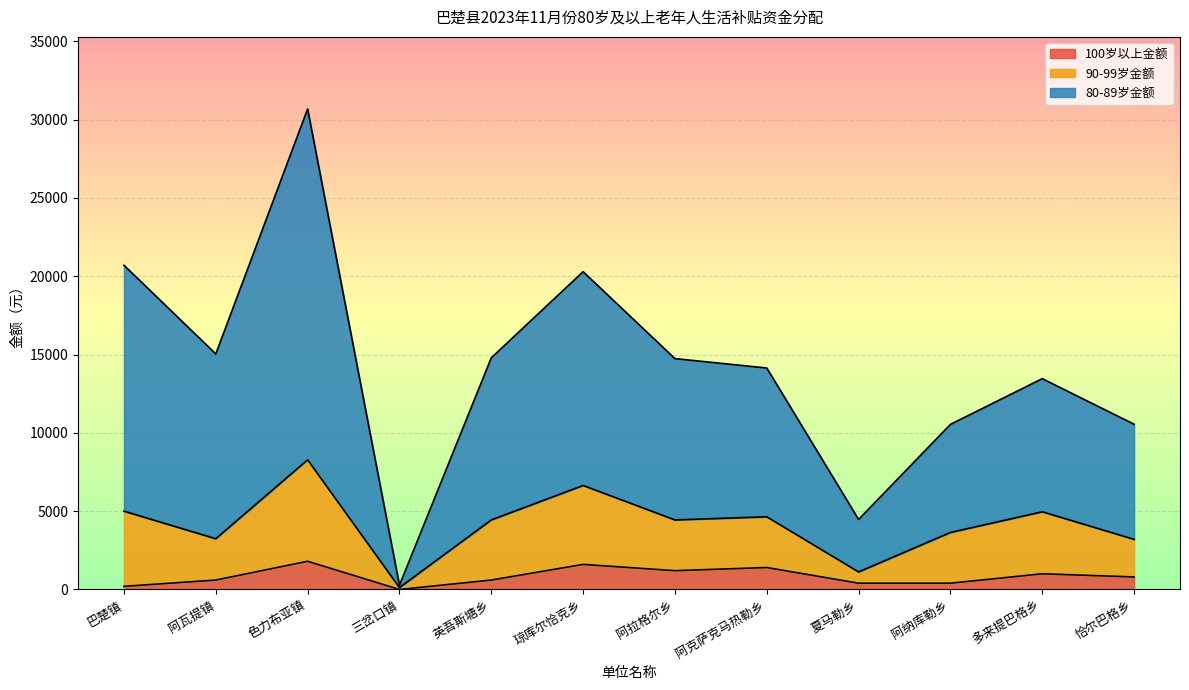

List the labels in order of 100岁以上金额 value, largest first.

色力布亚镇, 琼库尔恰克乡, 阿克萨克马热勒乡, 阿拉格尔乡, 多来提巴格乡, 恰尔巴格乡, 阿瓦提镇, 英吾斯塘乡, 夏马勒乡, 阿纳库勒乡, 巴楚镇, 三岔口镇